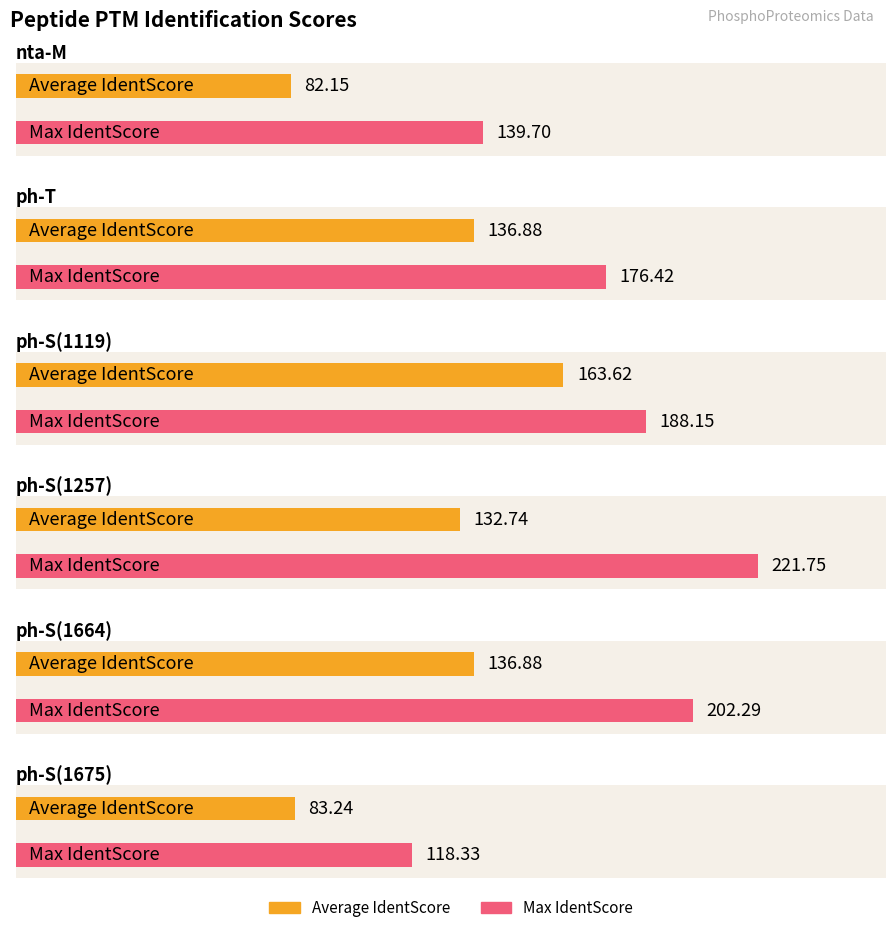

Rank the categories by Max IdentScore value from lowest to highest.

S (1675), M, T, S (1119), S (1664), S (1257)